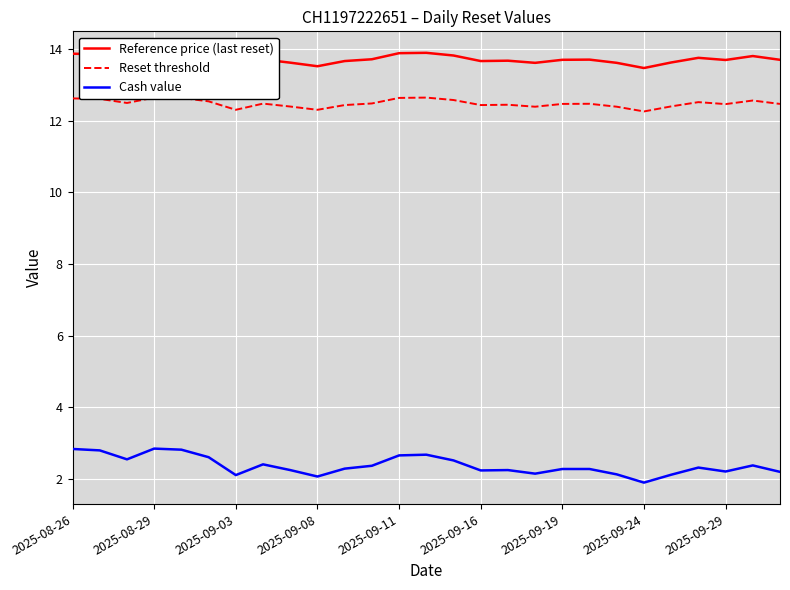

What is the minimum value for Cash value?

1.9